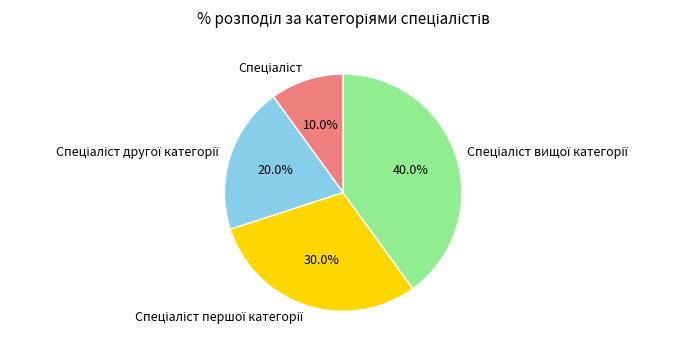

Is there any slice that represents more than half of the pie?

No